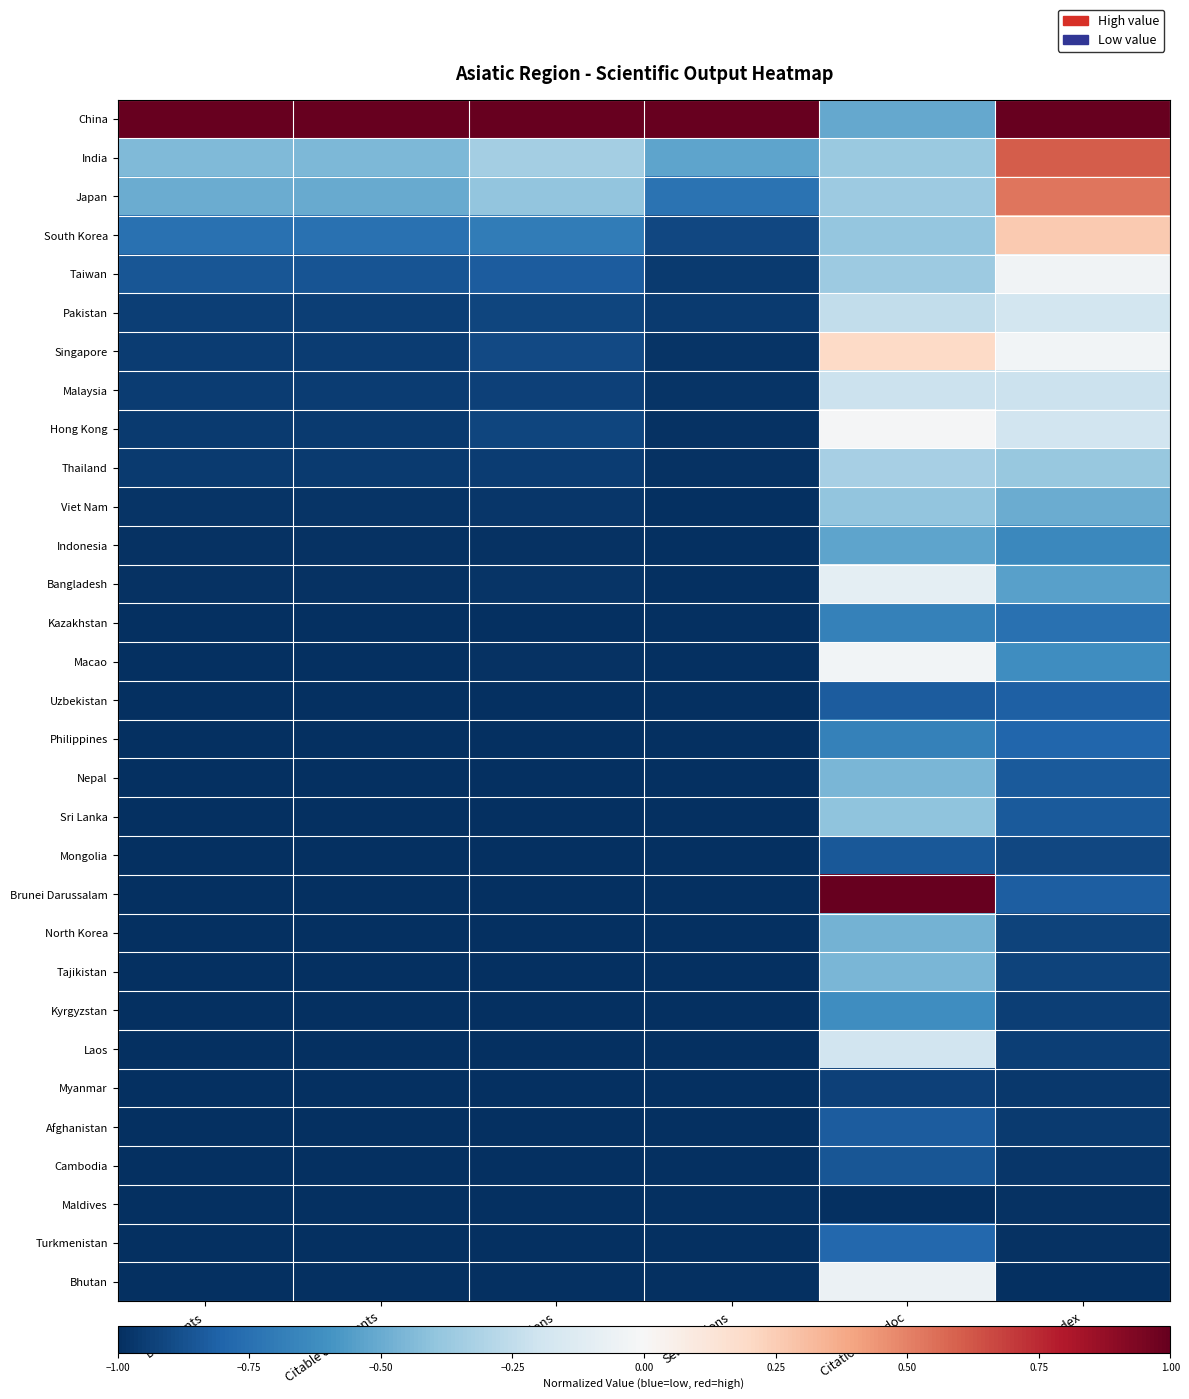

Reading left to right, what are all the values shown in this chart?

China: Documents=1.0	Citable documents=1.0	Citations=1.0	Self-citations=1.0	Citations per doc=-0.5	H index=1.0
India: Documents=-0.4	Citable documents=-0.4	Citations=-0.3	Self-citations=-0.5	Citations per doc=-0.4	H index=0.6
Japan: Documents=-0.5	Citable documents=-0.5	Citations=-0.4	Self-citations=-0.7	Citations per doc=-0.4	H index=0.5
South Korea: Documents=-0.7	Citable documents=-0.7	Citations=-0.7	Self-citations=-0.9	Citations per doc=-0.4	H index=0.3
Taiwan: Documents=-0.9	Citable documents=-0.9	Citations=-0.8	Self-citations=-1.0	Citations per doc=-0.4	H index=-0.0
Pakistan: Documents=-0.9	Citable documents=-0.9	Citations=-0.9	Self-citations=-1.0	Citations per doc=-0.2	H index=-0.2
Singapore: Documents=-1.0	Citable documents=-1.0	Citations=-0.9	Self-citations=-1.0	Citations per doc=0.2	H index=-0.0
Malaysia: Documents=-1.0	Citable documents=-1.0	Citations=-0.9	Self-citations=-1.0	Citations per doc=-0.2	H index=-0.2
Hong Kong: Documents=-1.0	Citable documents=-1.0	Citations=-0.9	Self-citations=-1.0	Citations per doc=-0.0	H index=-0.2
Thailand: Documents=-1.0	Citable documents=-1.0	Citations=-0.9	Self-citations=-1.0	Citations per doc=-0.3	H index=-0.4
Viet Nam: Documents=-1.0	Citable documents=-1.0	Citations=-1.0	Self-citations=-1.0	Citations per doc=-0.4	H index=-0.5
Indonesia: Documents=-1.0	Citable documents=-1.0	Citations=-1.0	Self-citations=-1.0	Citations per doc=-0.5	H index=-0.6
Bangladesh: Documents=-1.0	Citable documents=-1.0	Citations=-1.0	Self-citations=-1.0	Citations per doc=-0.1	H index=-0.5
Kazakhstan: Documents=-1.0	Citable documents=-1.0	Citations=-1.0	Self-citations=-1.0	Citations per doc=-0.7	H index=-0.7
Macao: Documents=-1.0	Citable documents=-1.0	Citations=-1.0	Self-citations=-1.0	Citations per doc=-0.0	H index=-0.6
Uzbekistan: Documents=-1.0	Citable documents=-1.0	Citations=-1.0	Self-citations=-1.0	Citations per doc=-0.8	H index=-0.8
Philippines: Documents=-1.0	Citable documents=-1.0	Citations=-1.0	Self-citations=-1.0	Citations per doc=-0.7	H index=-0.8
Nepal: Documents=-1.0	Citable documents=-1.0	Citations=-1.0	Self-citations=-1.0	Citations per doc=-0.5	H index=-0.8
Sri Lanka: Documents=-1.0	Citable documents=-1.0	Citations=-1.0	Self-citations=-1.0	Citations per doc=-0.4	H index=-0.8
Mongolia: Documents=-1.0	Citable documents=-1.0	Citations=-1.0	Self-citations=-1.0	Citations per doc=-0.8	H index=-0.9
Brunei Darussalam: Documents=-1.0	Citable documents=-1.0	Citations=-1.0	Self-citations=-1.0	Citations per doc=1.0	H index=-0.8
North Korea: Documents=-1.0	Citable documents=-1.0	Citations=-1.0	Self-citations=-1.0	Citations per doc=-0.5	H index=-0.9
Tajikistan: Documents=-1.0	Citable documents=-1.0	Citations=-1.0	Self-citations=-1.0	Citations per doc=-0.5	H index=-0.9
Kyrgyzstan: Documents=-1.0	Citable documents=-1.0	Citations=-1.0	Self-citations=-1.0	Citations per doc=-0.6	H index=-0.9
Laos: Documents=-1.0	Citable documents=-1.0	Citations=-1.0	Self-citations=-1.0	Citations per doc=-0.2	H index=-0.9
Myanmar: Documents=-1.0	Citable documents=-1.0	Citations=-1.0	Self-citations=-1.0	Citations per doc=-0.9	H index=-1.0
Afghanistan: Documents=-1.0	Citable documents=-1.0	Citations=-1.0	Self-citations=-1.0	Citations per doc=-0.8	H index=-1.0
Cambodia: Documents=-1.0	Citable documents=-1.0	Citations=-1.0	Self-citations=-1.0	Citations per doc=-0.9	H index=-1.0
Maldives: Documents=-1.0	Citable documents=-1.0	Citations=-1.0	Self-citations=-1.0	Citations per doc=-1.0	H index=-1.0
Turkmenistan: Documents=-1.0	Citable documents=-1.0	Citations=-1.0	Self-citations=-1.0	Citations per doc=-0.8	H index=-1.0
Bhutan: Documents=-1.0	Citable documents=-1.0	Citations=-1.0	Self-citations=-1.0	Citations per doc=-0.1	H index=-1.0